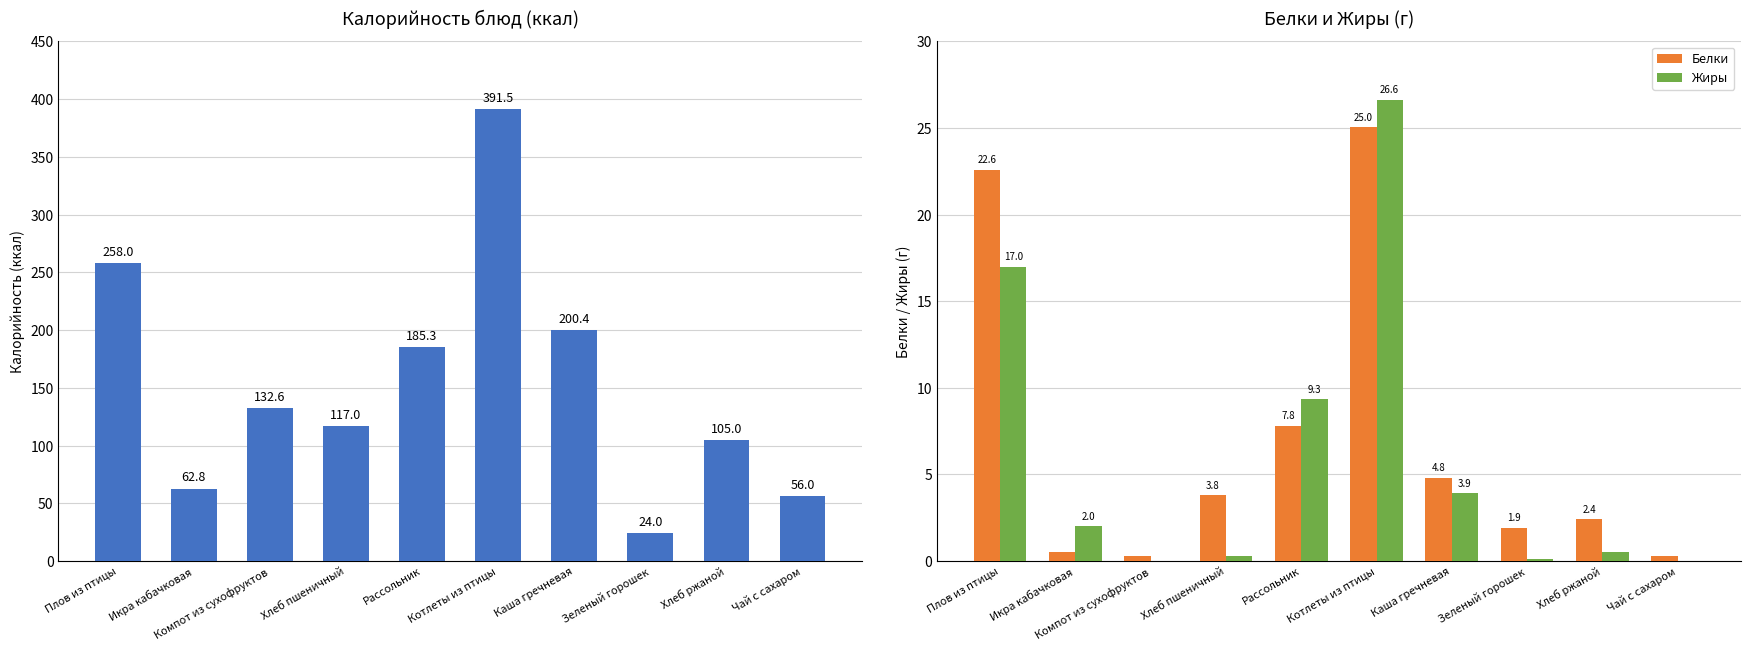

Read the Калорийность value at Плов из птицы.

258.0